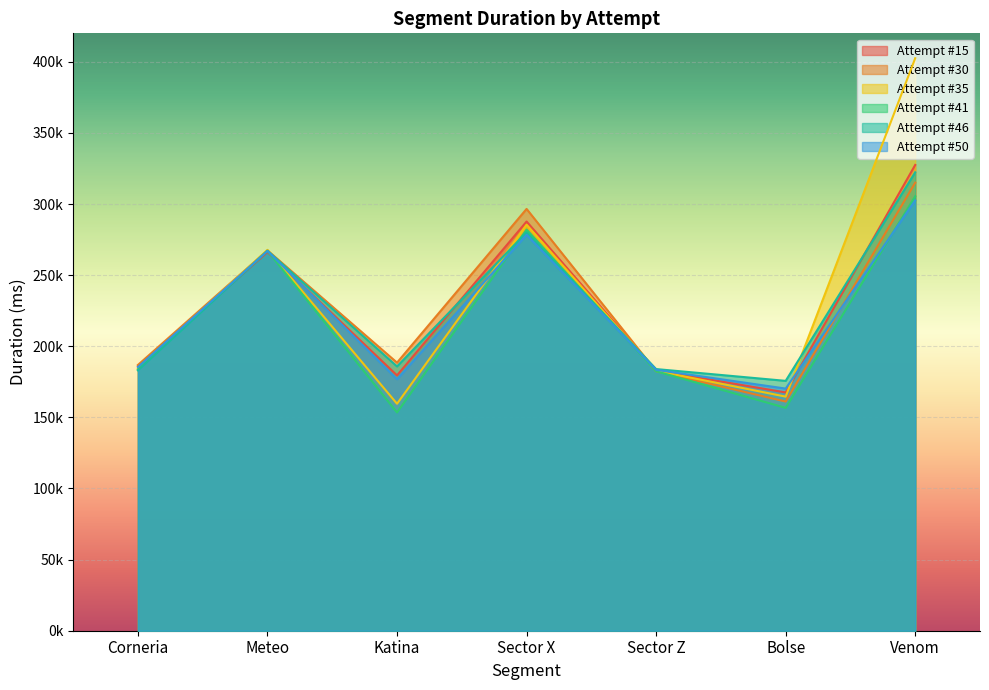

Which category has the highest value in the Attempt #15 series?

Venom